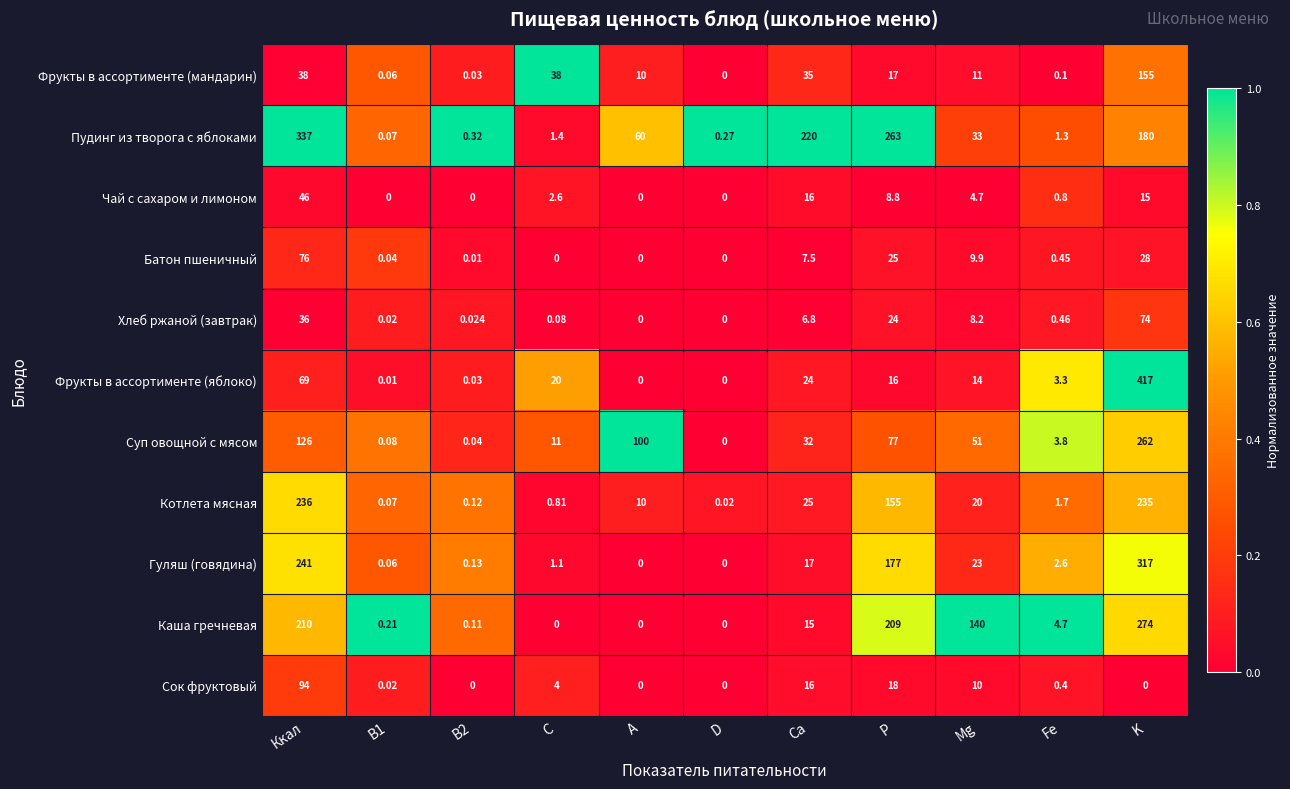

Where is Каша гречневая nearest to the value 137?

Mg